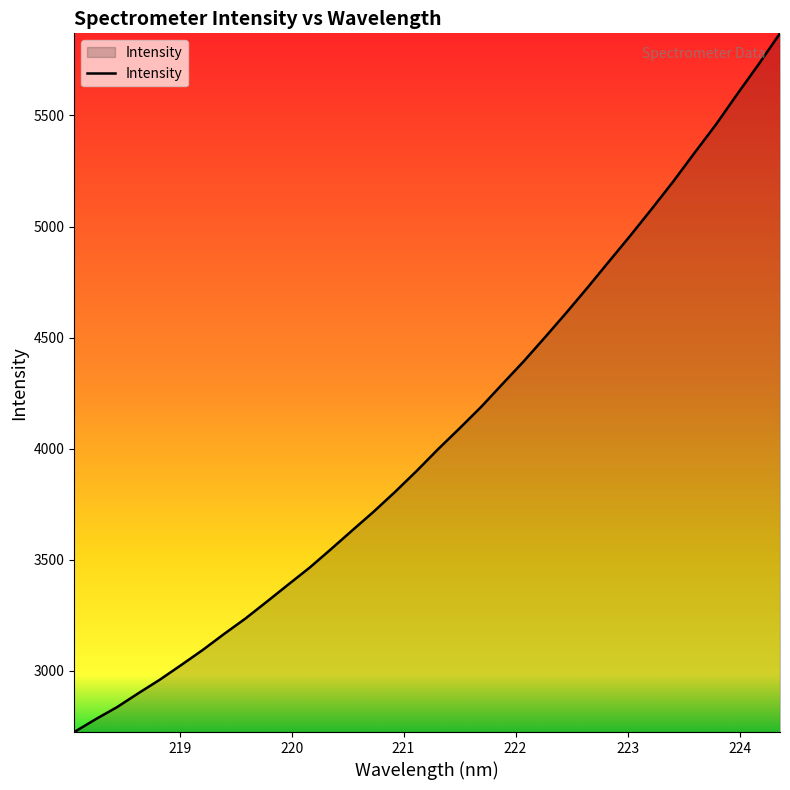

What is the difference between the maximum and minimum values?

3144.7